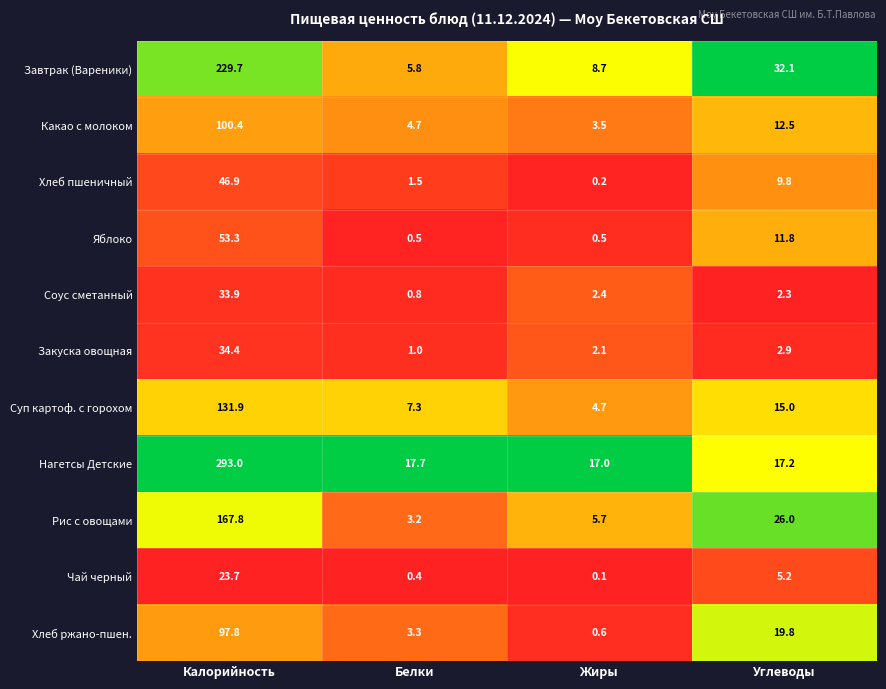

Between Калорийность and Углеводы, which series saw the biggest shift?

Нагетсы Детские